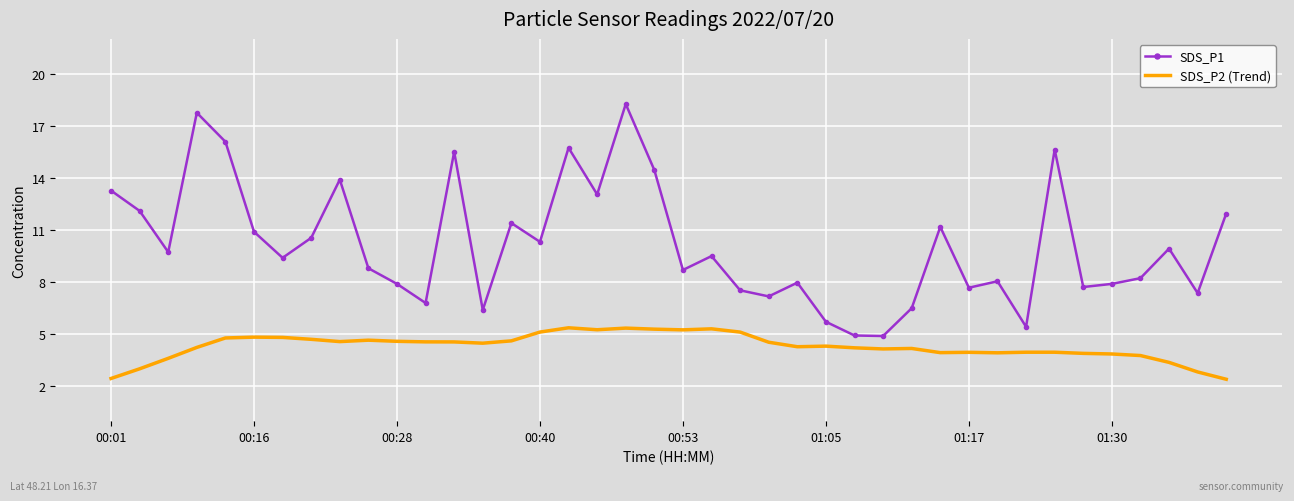

True or false: SDS_P1 and SDS_P2 (Trend) cross at least once.

False